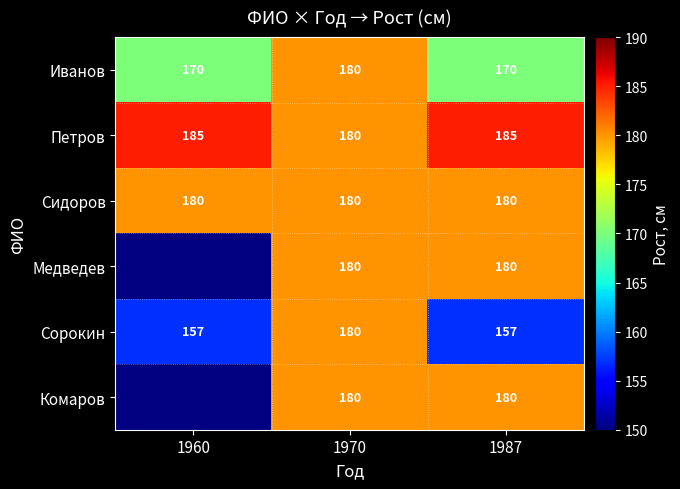

The value of Медведев at 1987 is 180. True or false?

True